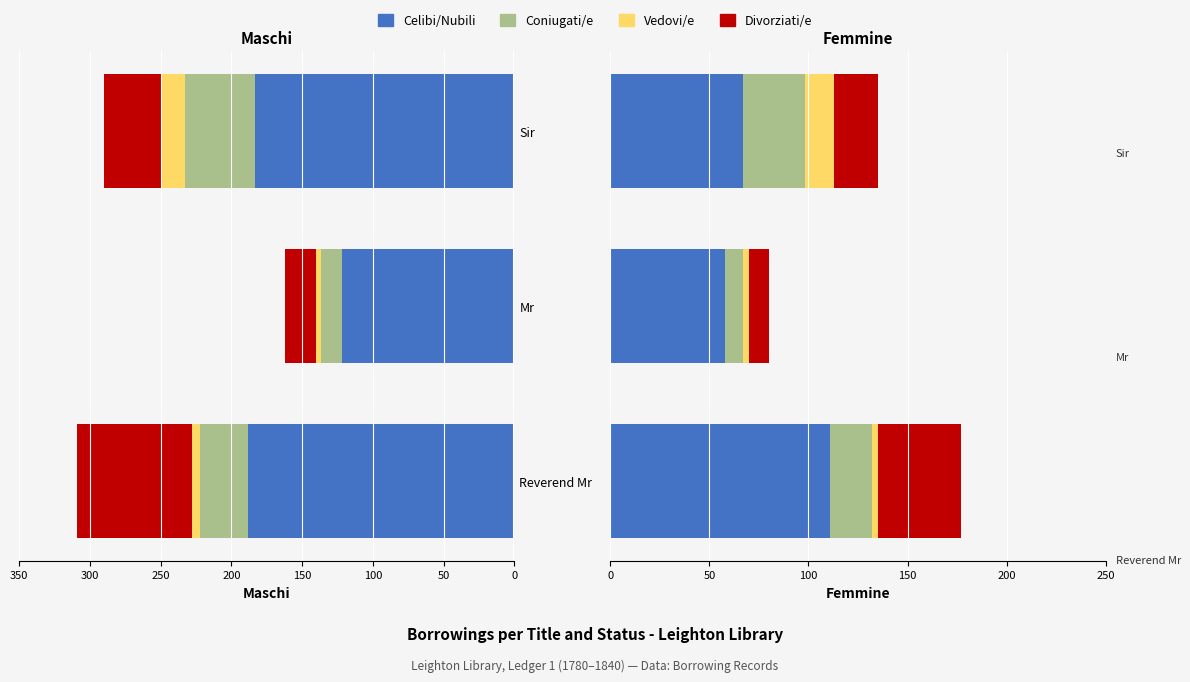

Does the chart contain stacked bars?

No